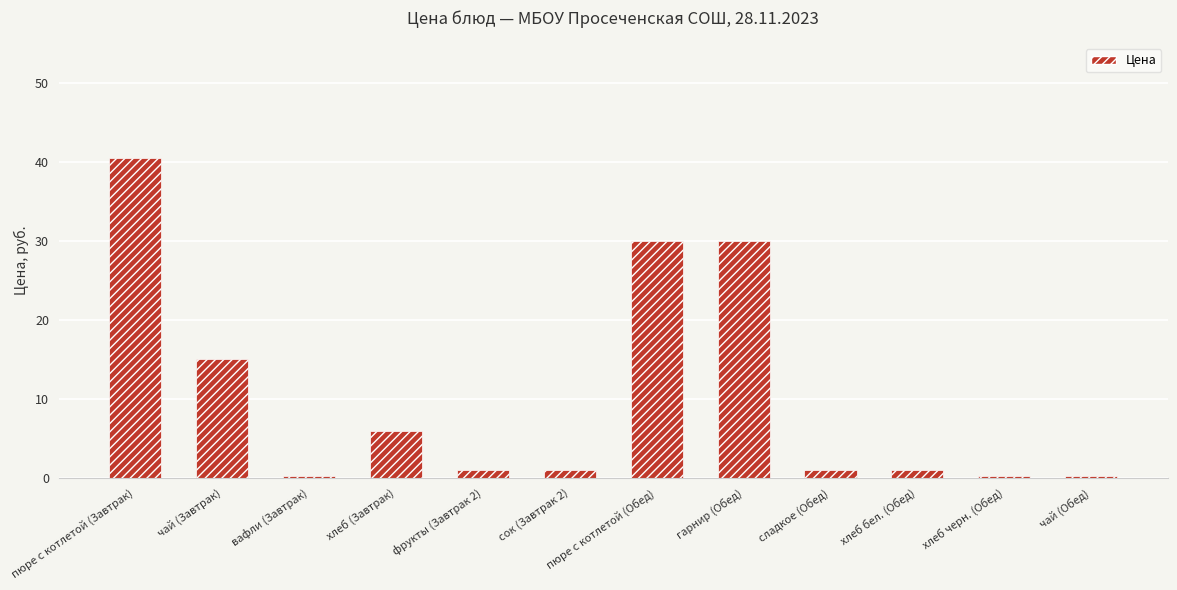

The chart shows a value of 1.0 at хлеб бел. (Обед). True or false?

True